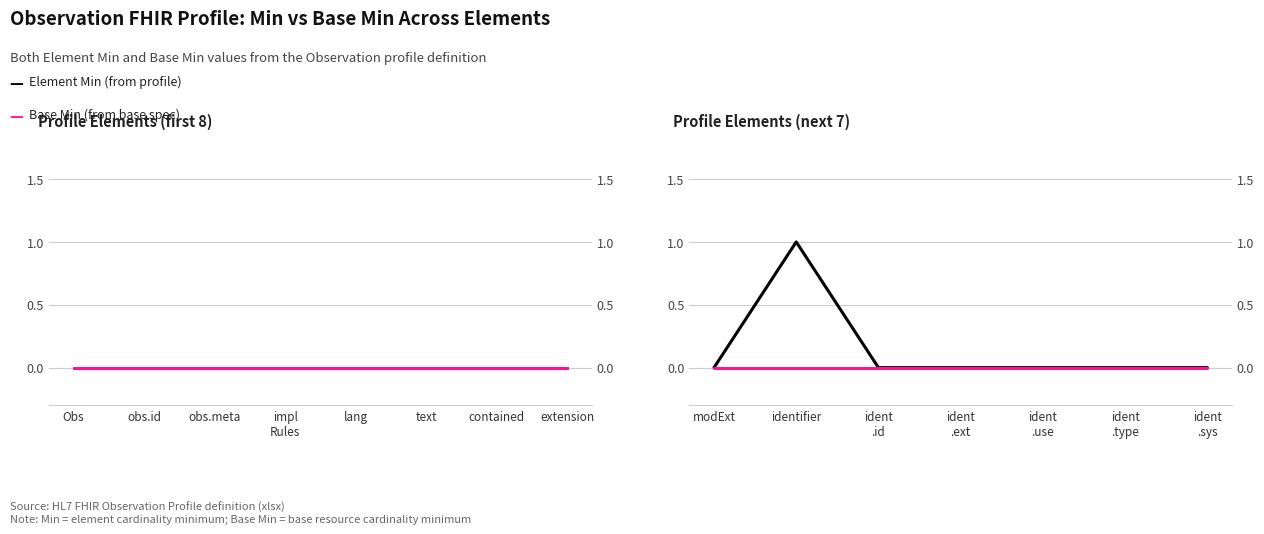

Which has a higher value, ident .type or modExt?

ident .type